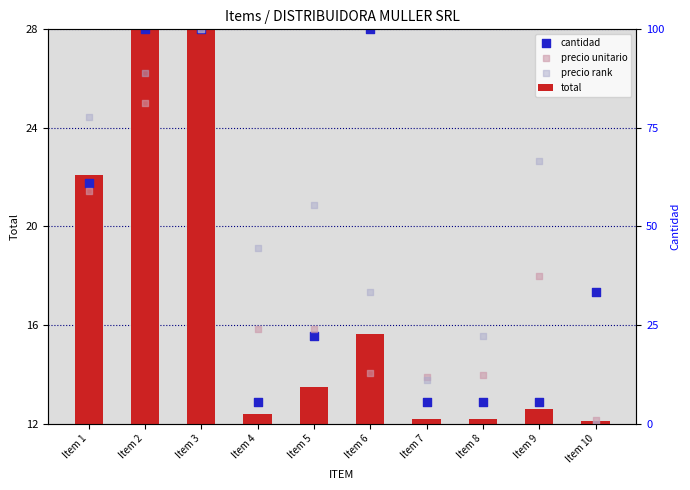

At which category is the sum across all series the highest?

Item 3